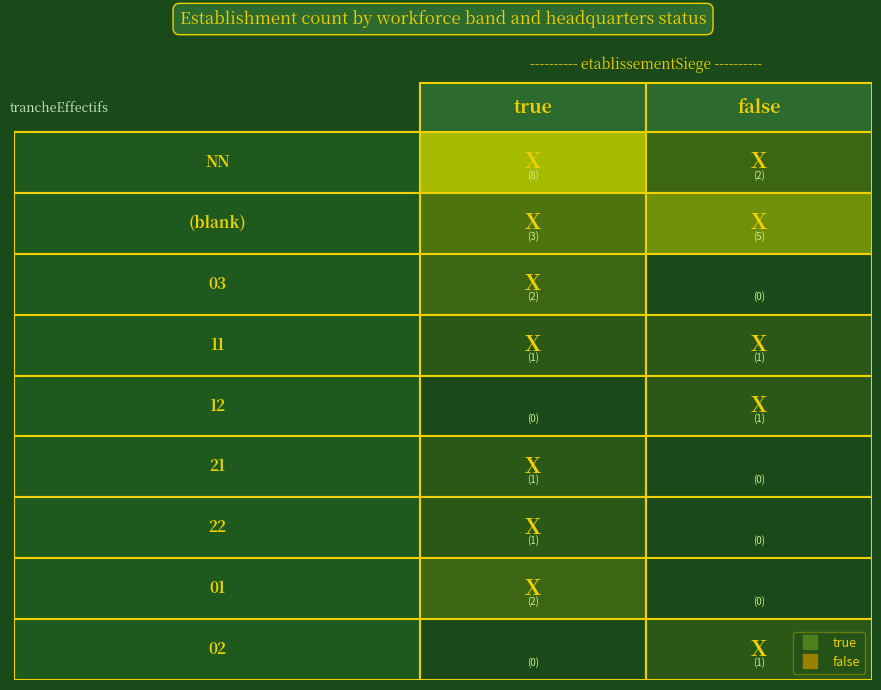

Where does the data first go above 1?

NN_true